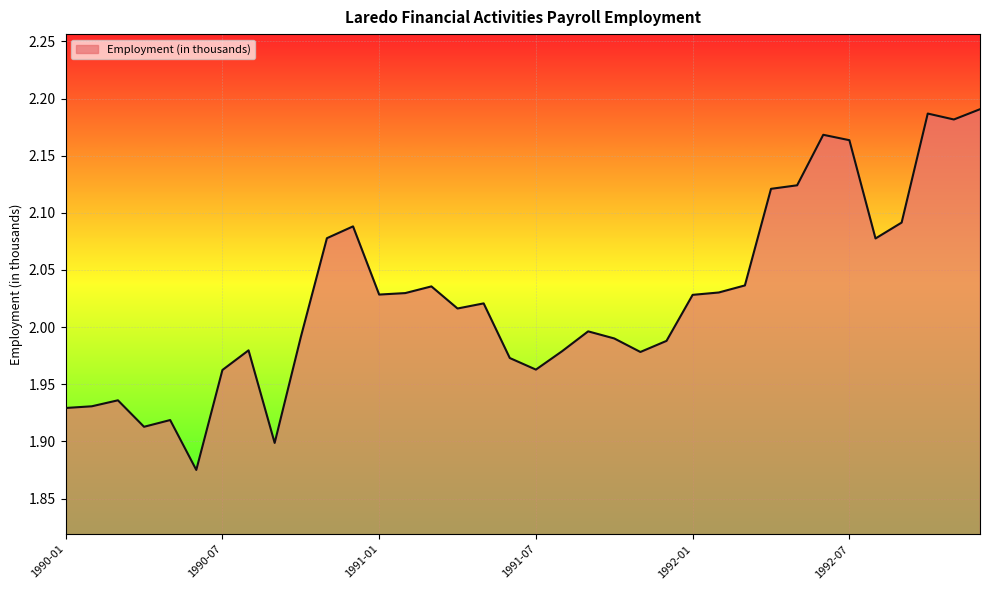

What is the difference between the maximum and minimum values?

0.3